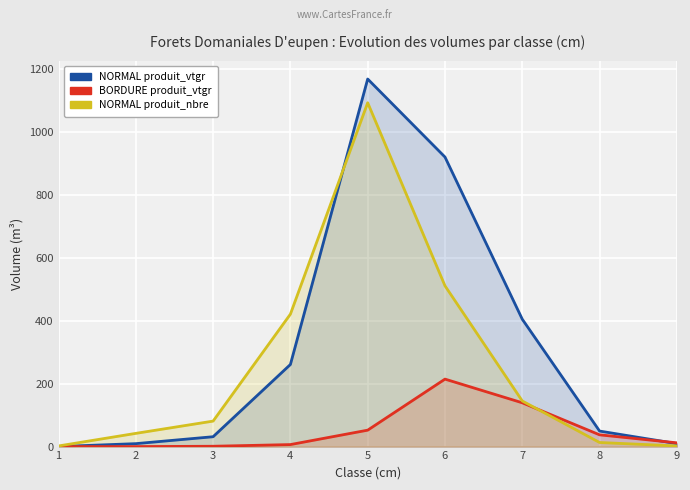

At which category does the chart reach its minimum across all series?

1